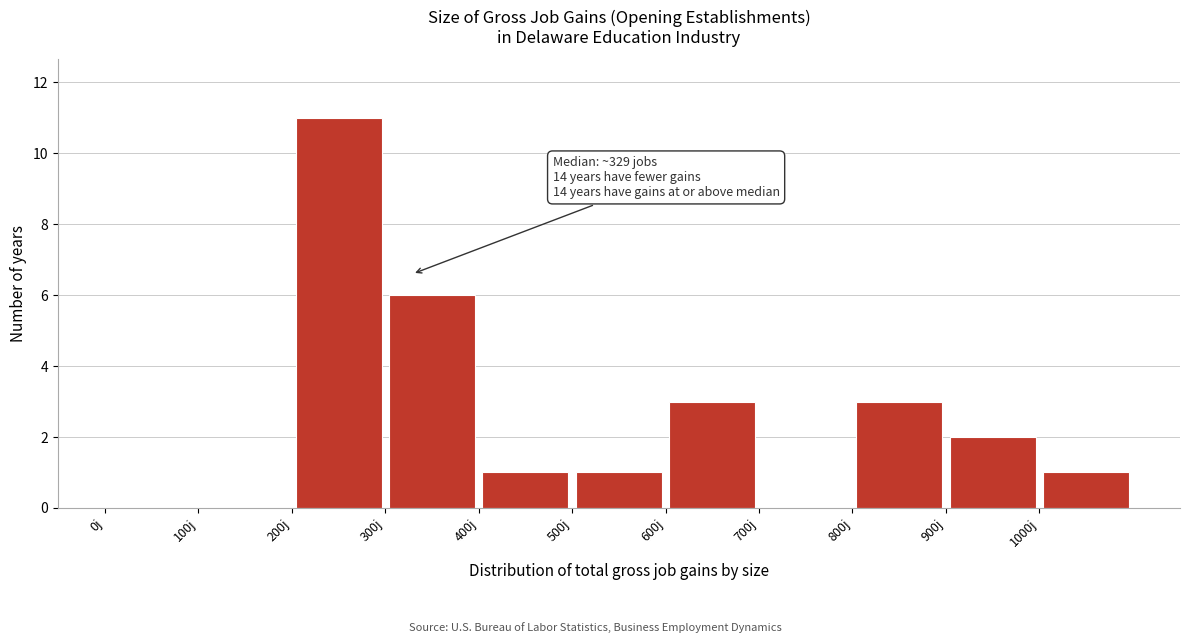

Over which range of the x-axis is the bar tallest?

200 to 300